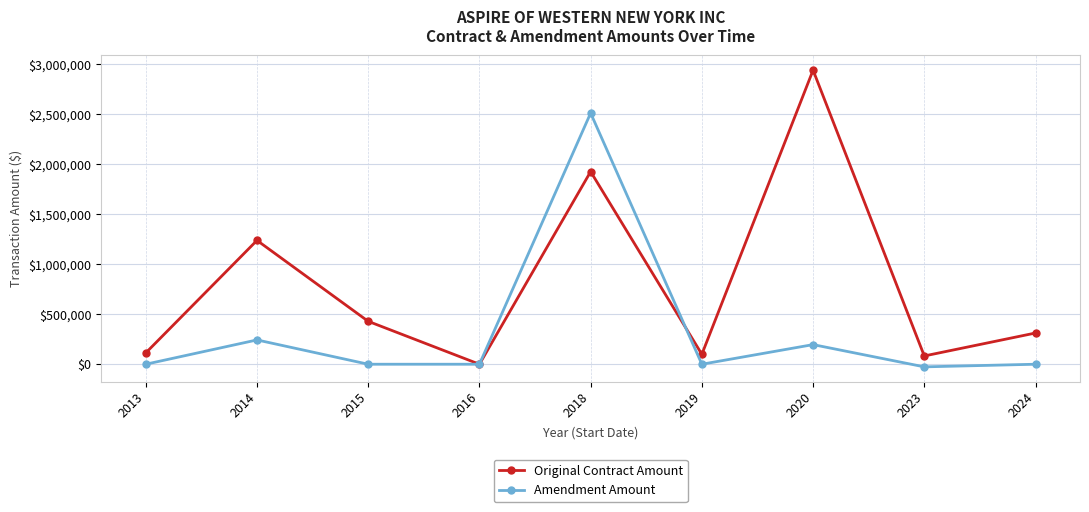

The Amendment Amount series shows 1217513 at 2024. True or false?

False